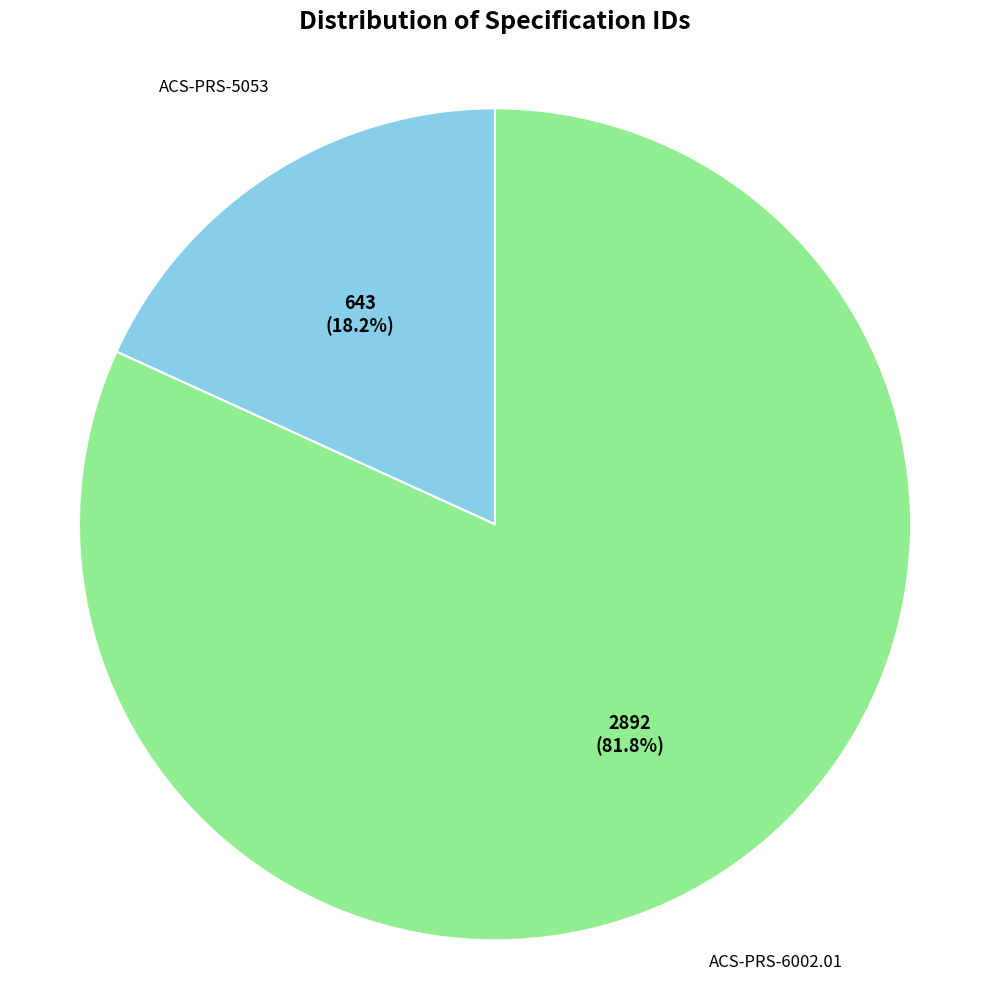

Does any single category account for the majority?

Yes